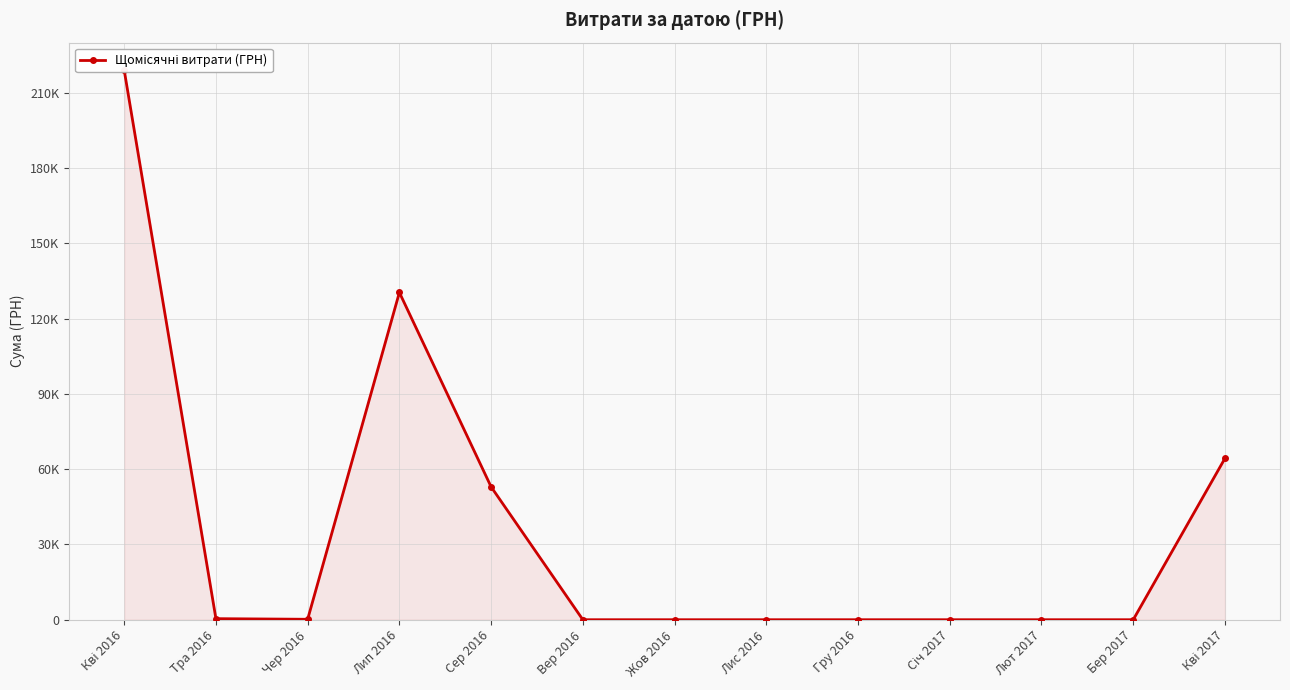

Rank the categories by value from lowest to highest.

Вер 2016, Жов 2016, Лис 2016, Гру 2016, Січ 2017, Лют 2017, Бер 2017, Чер 2016, Тра 2016, Сер 2016, Кві 2017, Лип 2016, Кві 2016